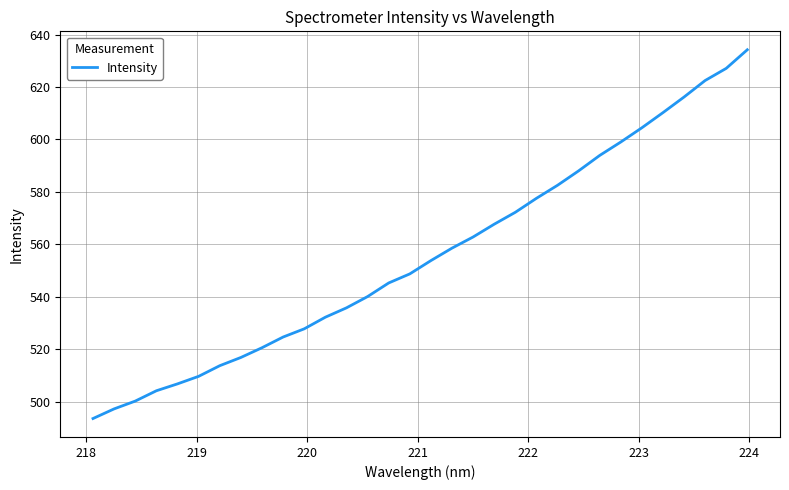

What is the difference between the maximum and minimum values?

140.6